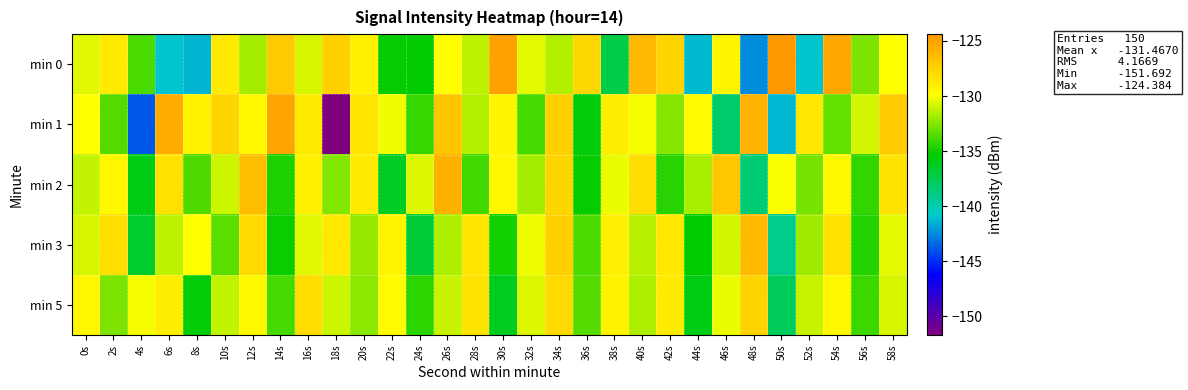

How many categories are shown in the chart?

30